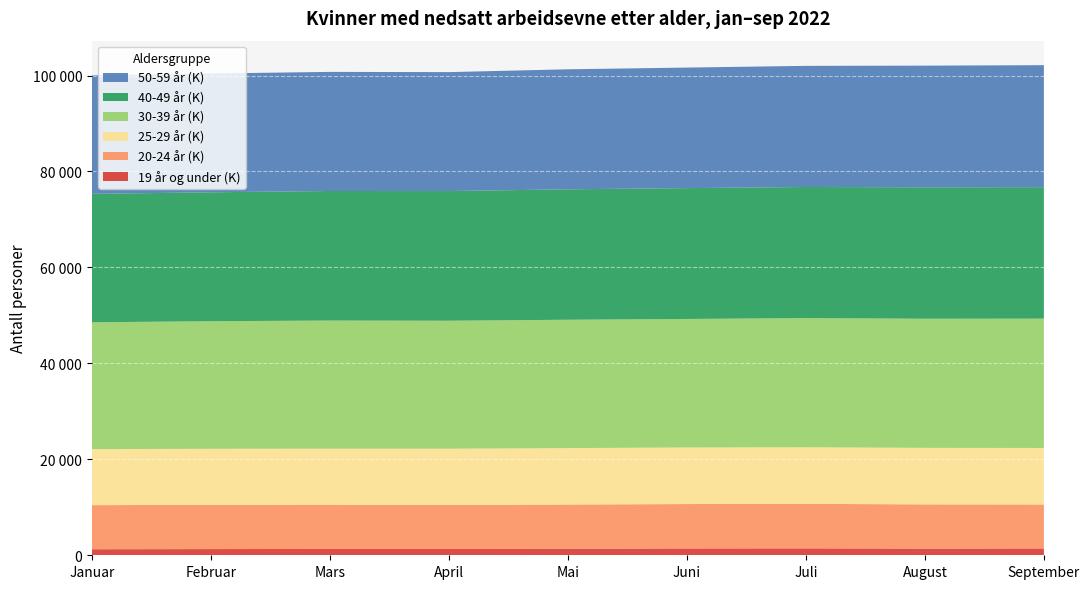

Reading left to right, what are all the values shown in this chart?

19 år og under (K): 1260	1293	1320	1314	1361	1425	1443	1392	1420
20-24 år (K): 9187	9226	9220	9167	9216	9255	9278	9217	9165
25-29 år (K): 11684	11680	11676	11736	11765	11797	11795	11785	11784
30-39 år (K): 26437	26591	26713	26676	26755	26783	26929	26913	26959
40-49 år (K): 26771	26873	27007	27028	27189	27277	27323	27400	27404
50-59 år (K): 24693	24761	24824	24794	25015	25124	25250	25357	25430